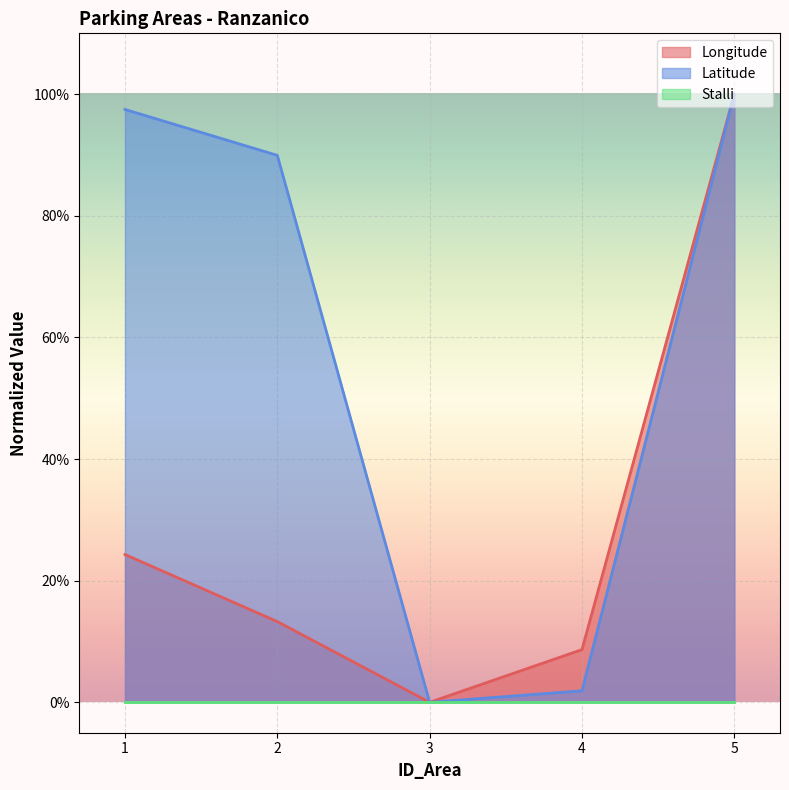

Which series has the largest total across all categories?

Latitude